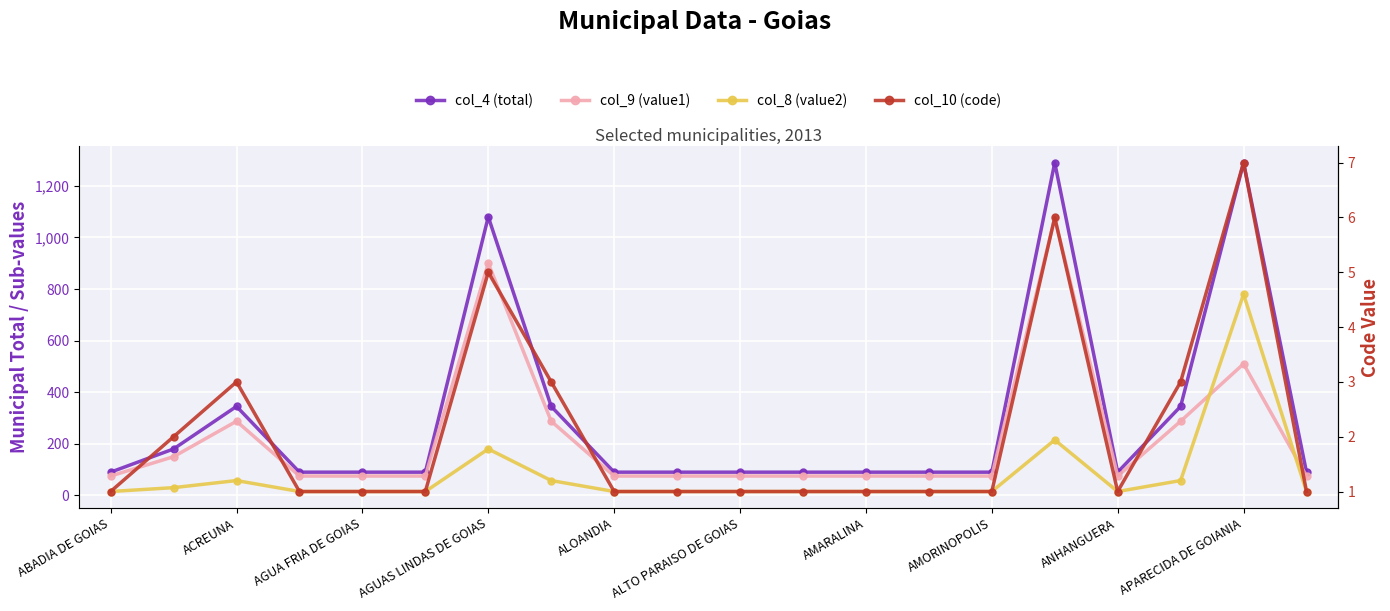

Reading right to left, extract all data points from this chart.

col_4 (total): 90.0	1290.0	345.0	90.0	1290.0	90.0	90.0	90.0	90.0	90.0	90.0	90.0	345.0	1080.0	90.0	90.0	90.0	345.0	180.0	90.0
col_9 (value1): 75.0	510.0	287.5	75.0	1075.0	75.0	75.0	75.0	75.0	75.0	75.0	75.0	287.5	900.0	75.0	75.0	75.0	287.5	150.0	75.0
col_8 (value2): 15.0	780.0	57.5	15.0	215.0	15.0	15.0	15.0	15.0	15.0	15.0	15.0	57.5	180.0	15.0	15.0	15.0	57.5	30.0	15.0
col_10 (code): 1.0	7.0	3.0	1.0	6.0	1.0	1.0	1.0	1.0	1.0	1.0	1.0	3.0	5.0	1.0	1.0	1.0	3.0	2.0	1.0